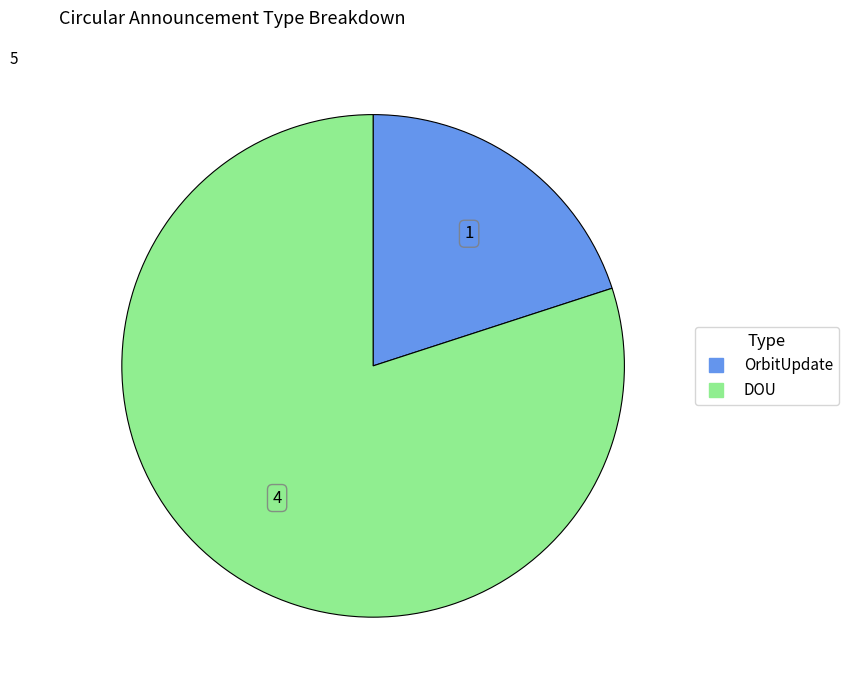

Does any single category account for the majority?

Yes